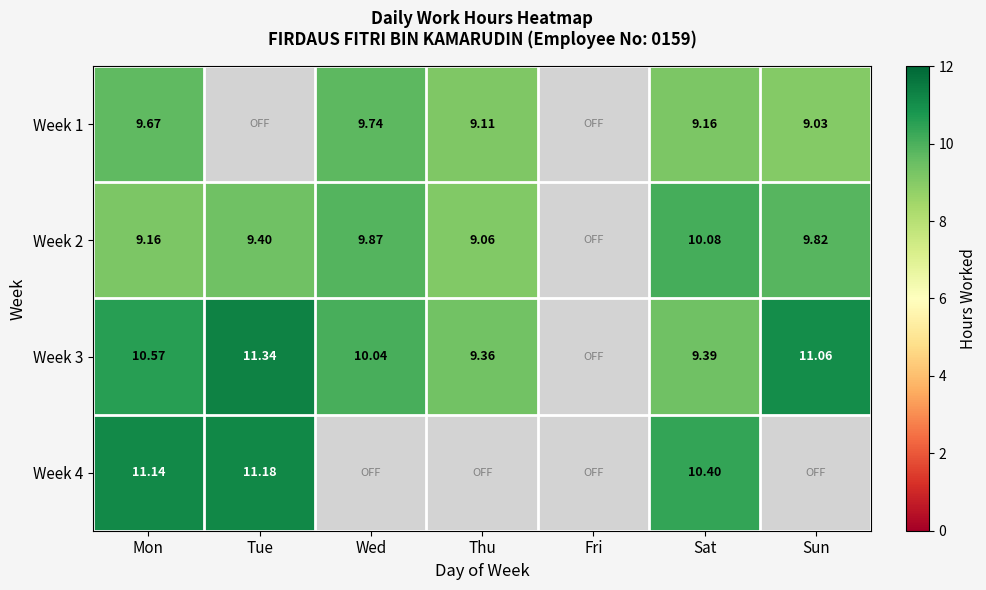

Count the number of data series in this chart.

4